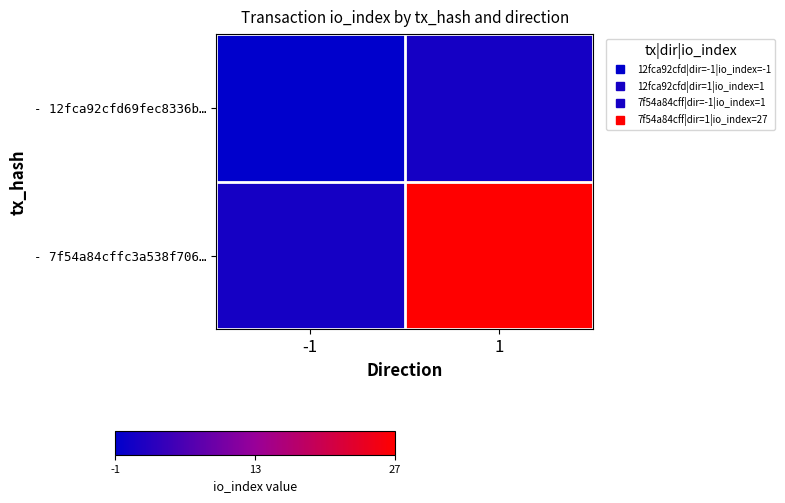

Between 1 and -1, which is larger?

1